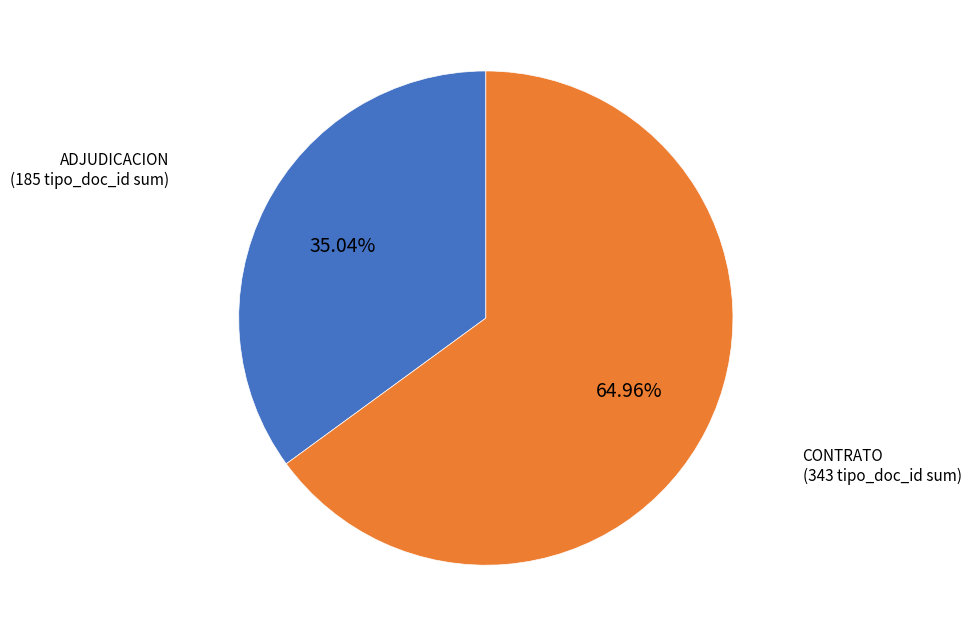

Is there a majority slice in this chart?

Yes